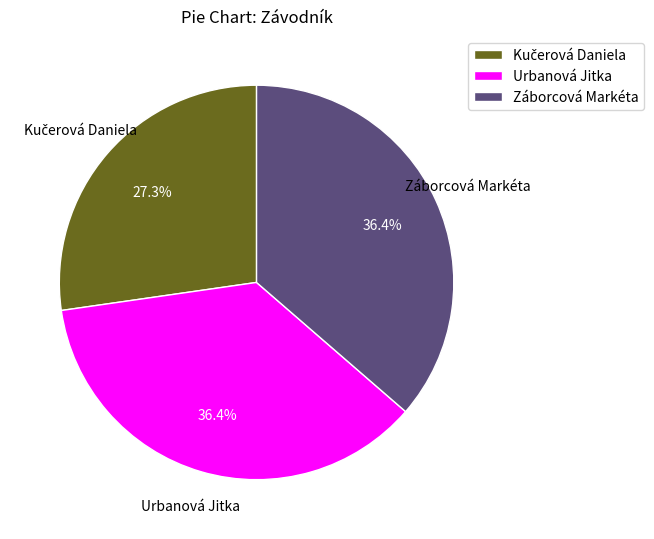

How many slices are in this pie chart?

3